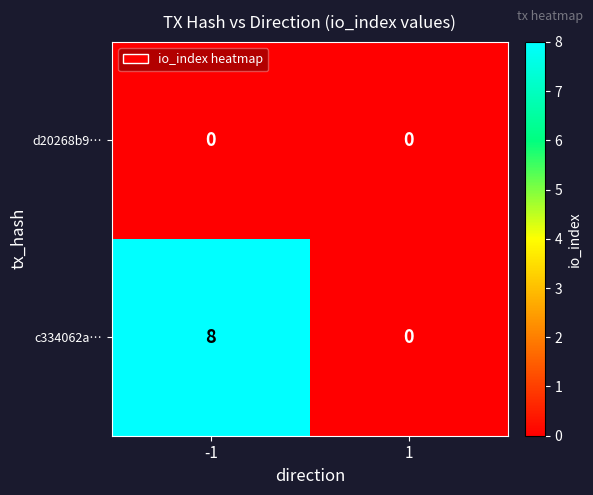

Between -1 and 1, which series saw the biggest shift?

c334062a…